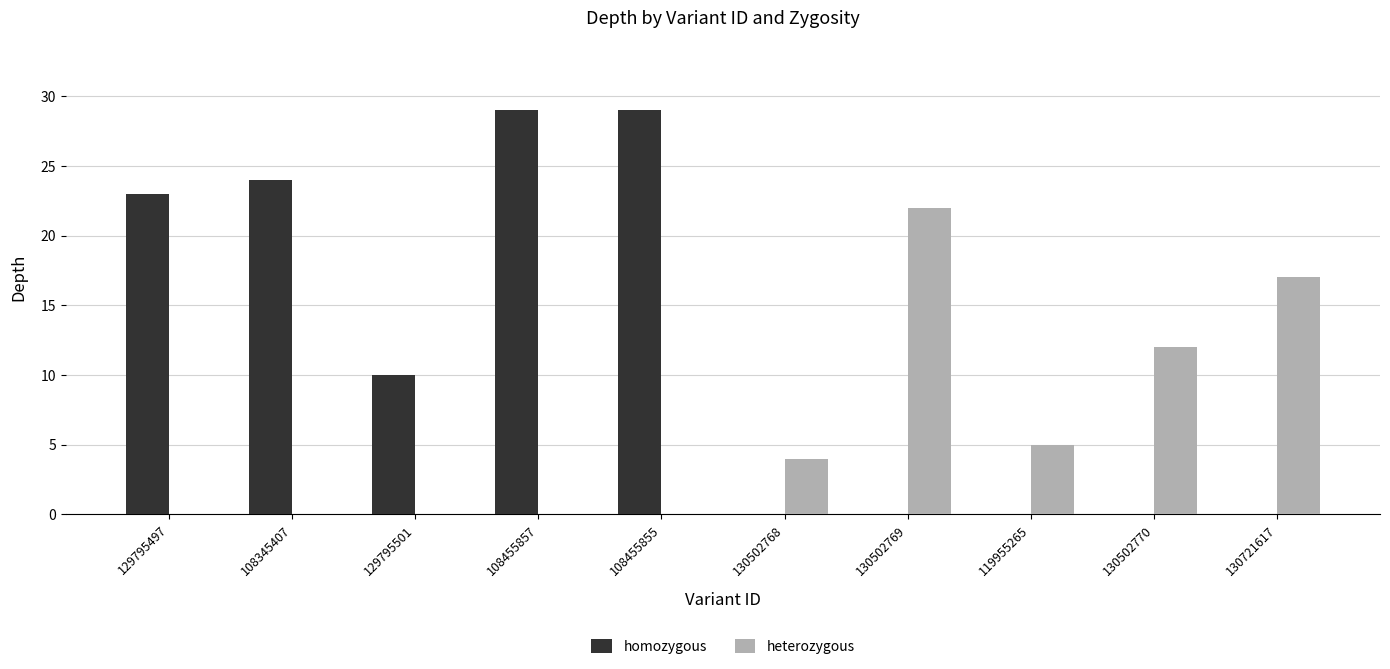

At which label does homozygous first exceed 10?

129795497